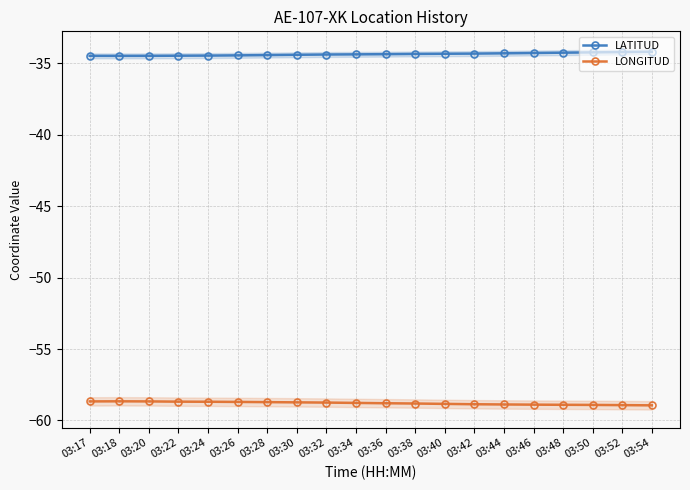

What is the average value of the LONGITUD series?

-58.8